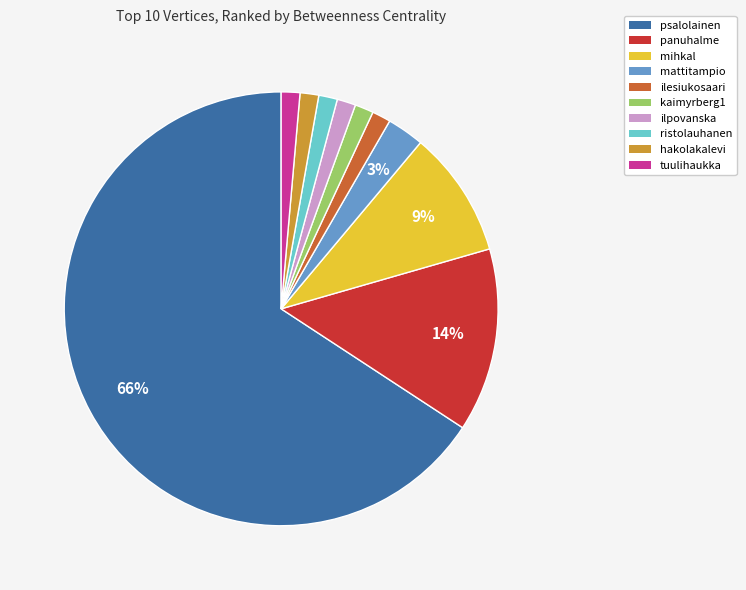

Between panuhalme and ilpovanska, which is larger?

panuhalme